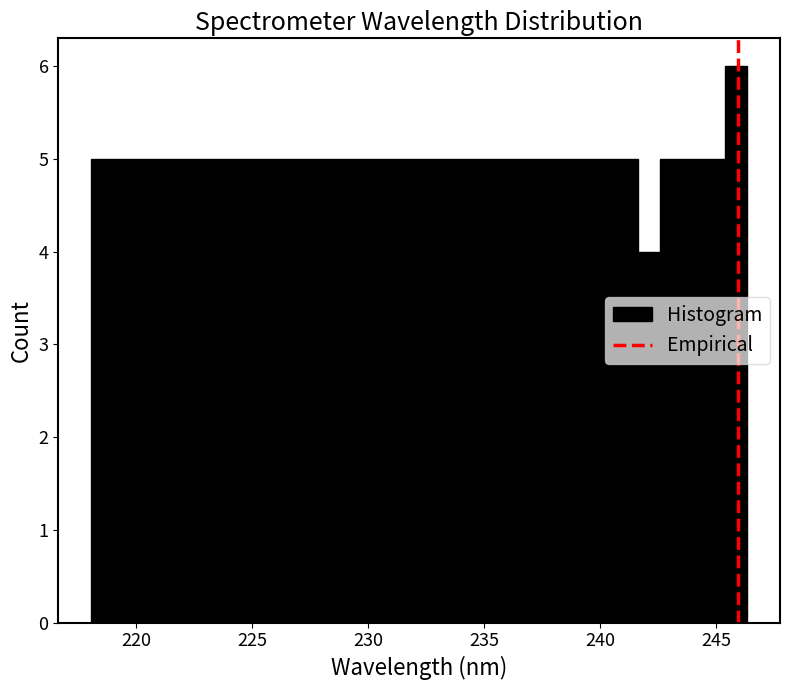

Around what value on the x-axis is the tallest bar? Give the approximate position of its centre, as read against the axis.

246.0